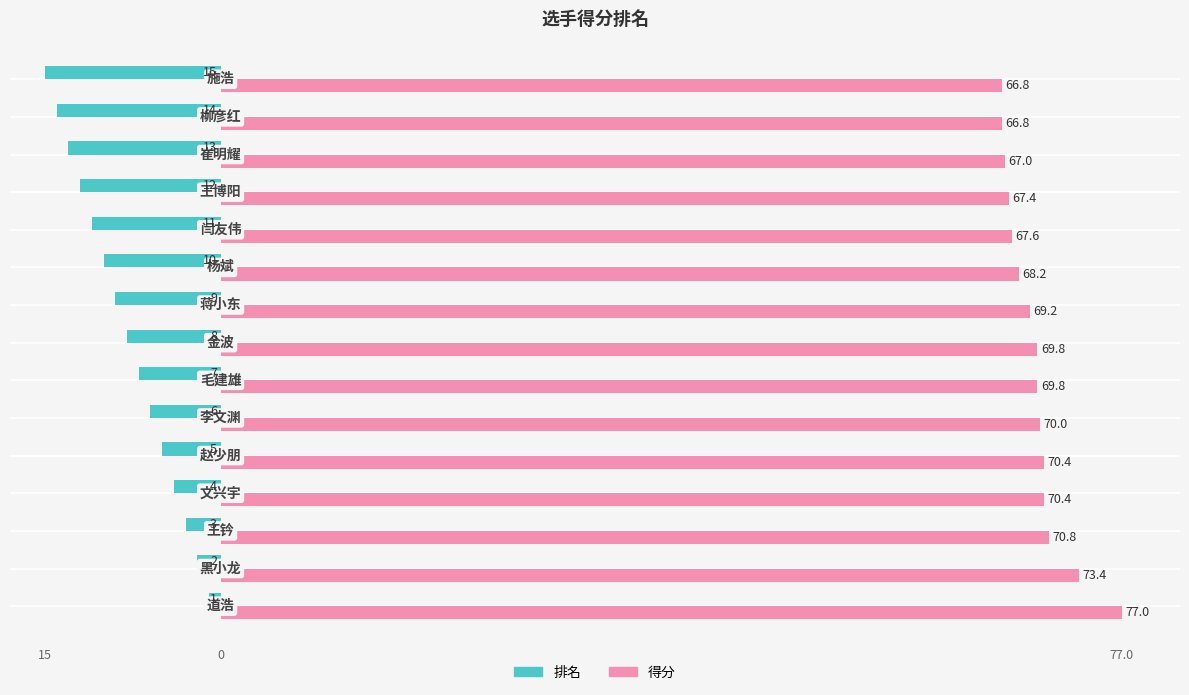

What are all the series names shown in the legend?

排名, 得分